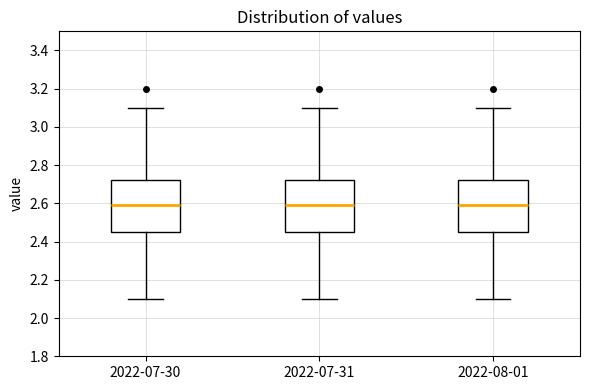

Where does the upper whisker of the box for 2022-07-30 end on the y-axis? The values are not printed on the chart, so give them approximately, as read against the axis.

3.10